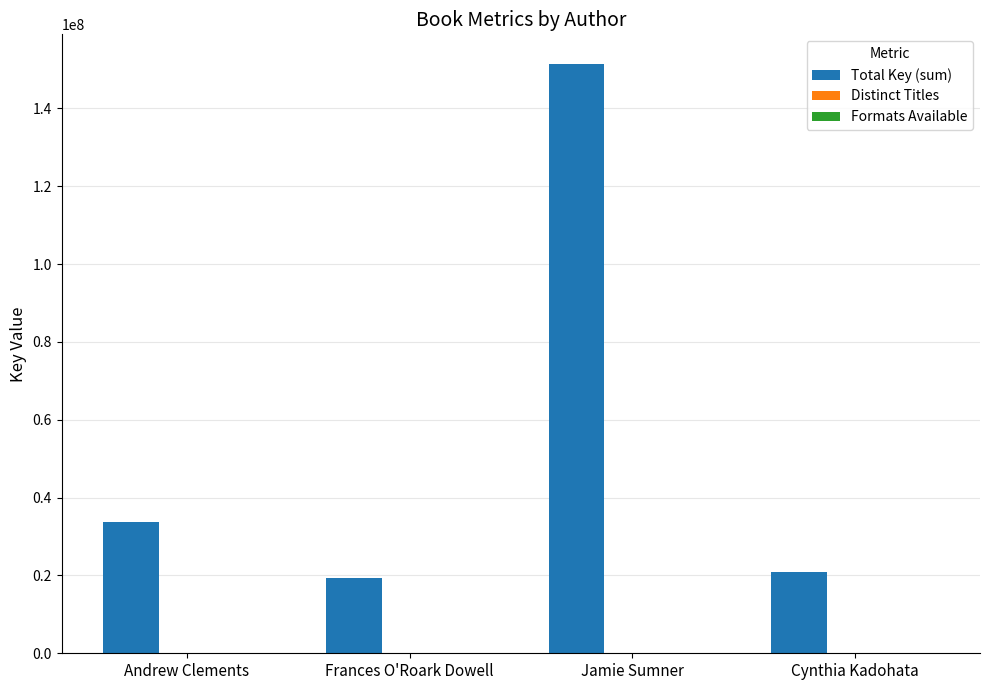

The Total Key (sum) series shows 151470306 at Jamie Sumner. True or false?

True